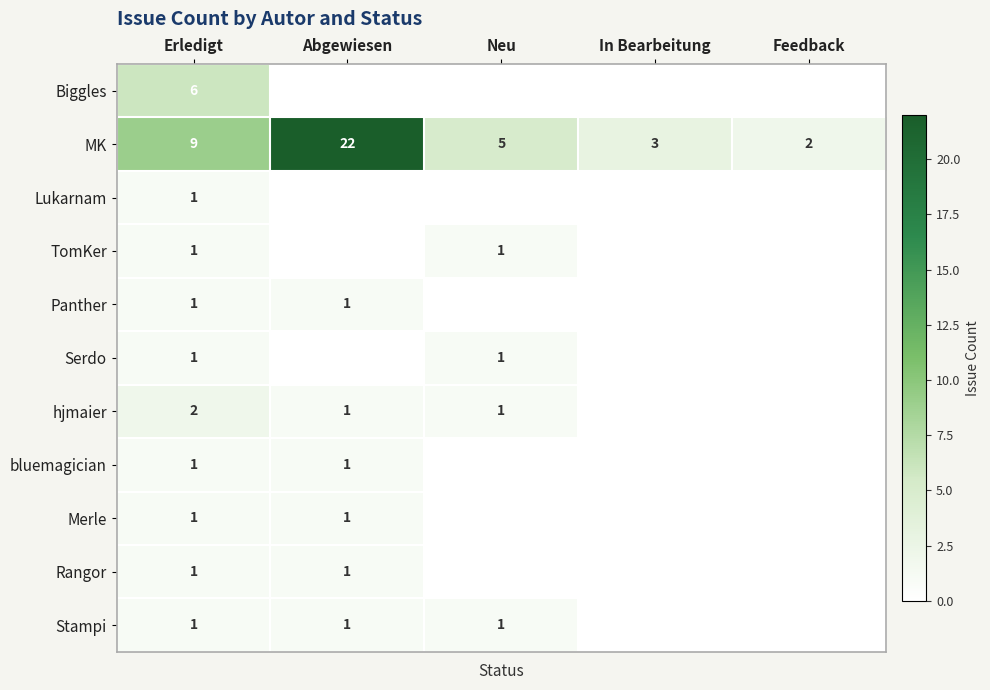

At which label is MK closest to 12?

Erledigt